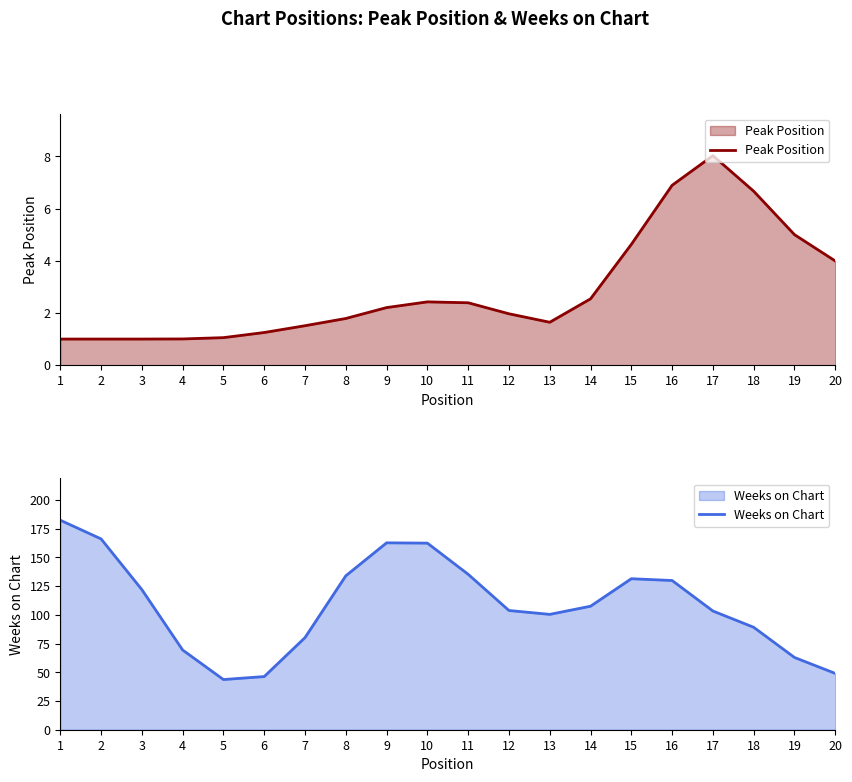

What are all the series names shown in the legend?

Peak Position, Weeks on Chart